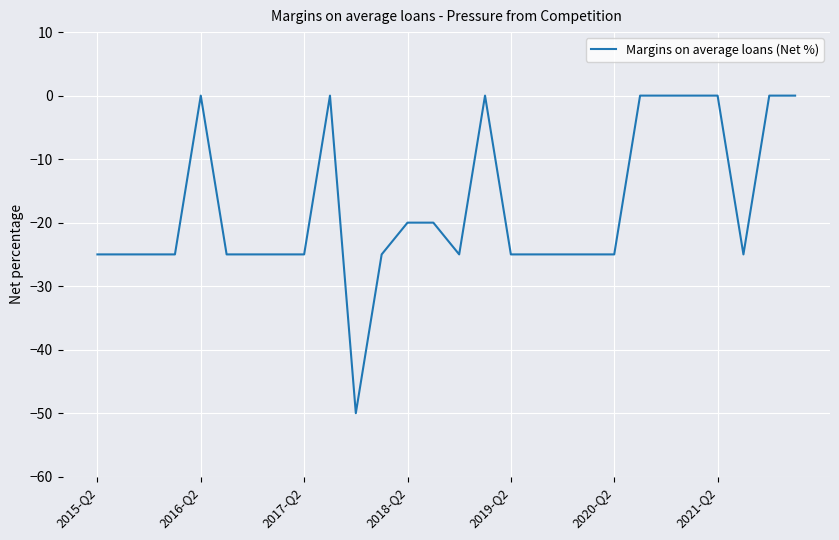

What is the smallest value displayed?

-50